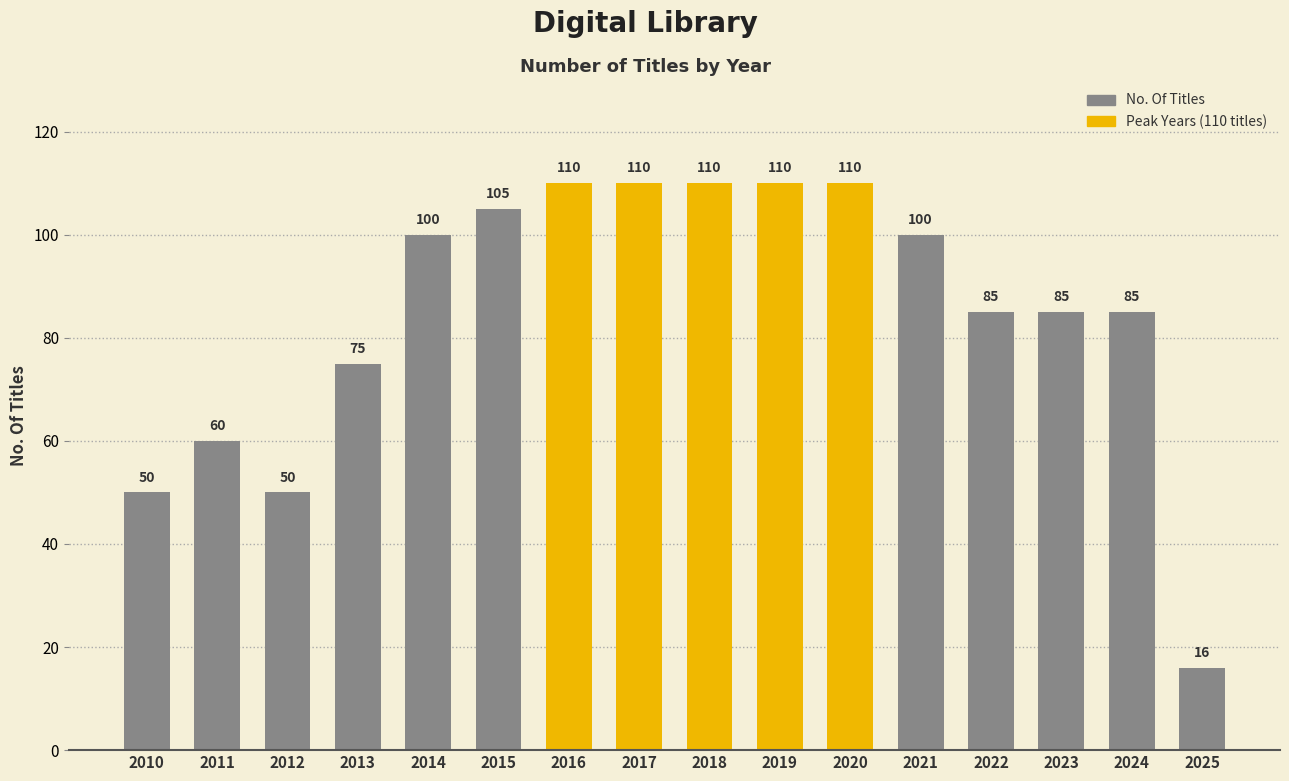

What is the value of the 8th bar from the left?

110